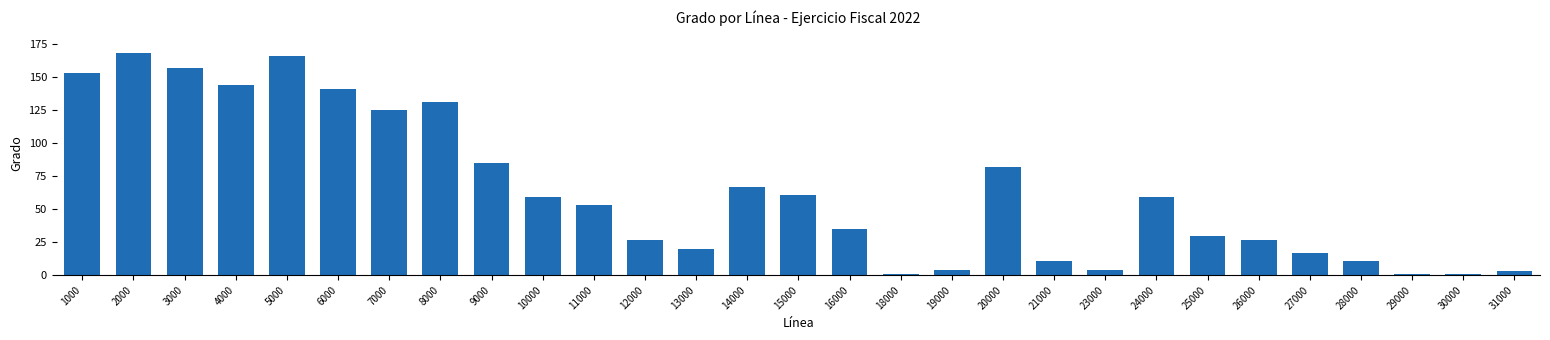

Does the chart contain stacked bars?

No